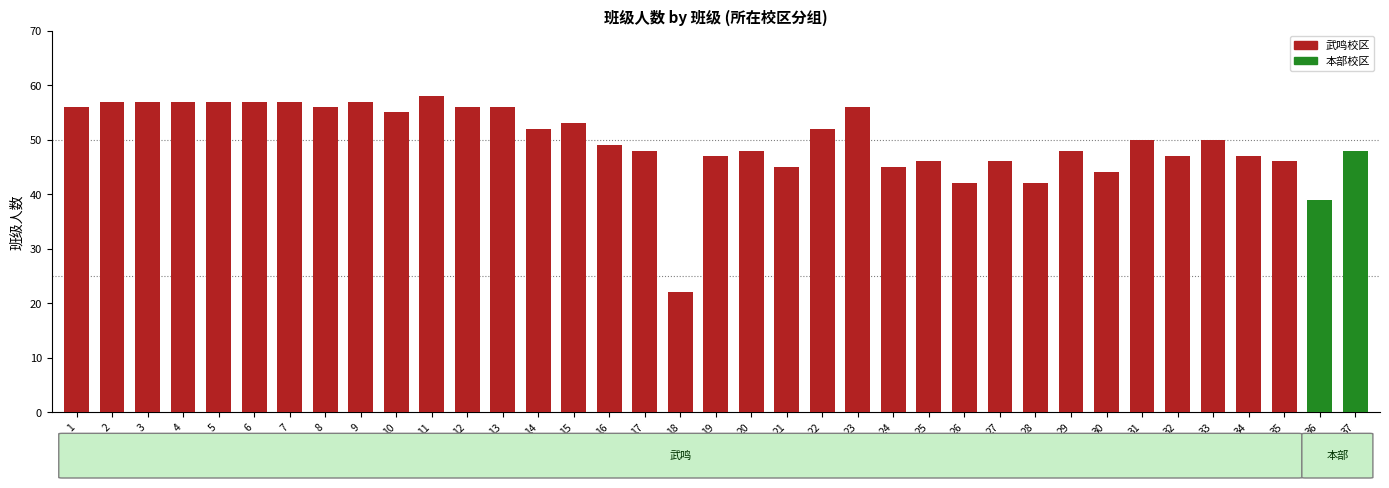

True or false: the data shows 47 at 19.

True